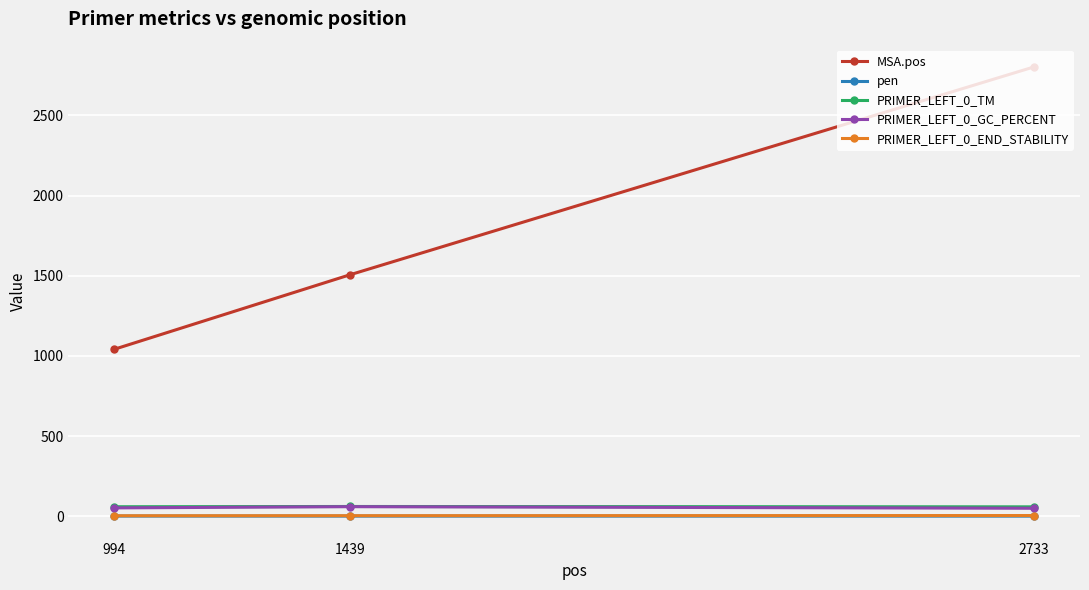

List the labels in order of MSA.pos value, largest first.

2733, 1439, 994